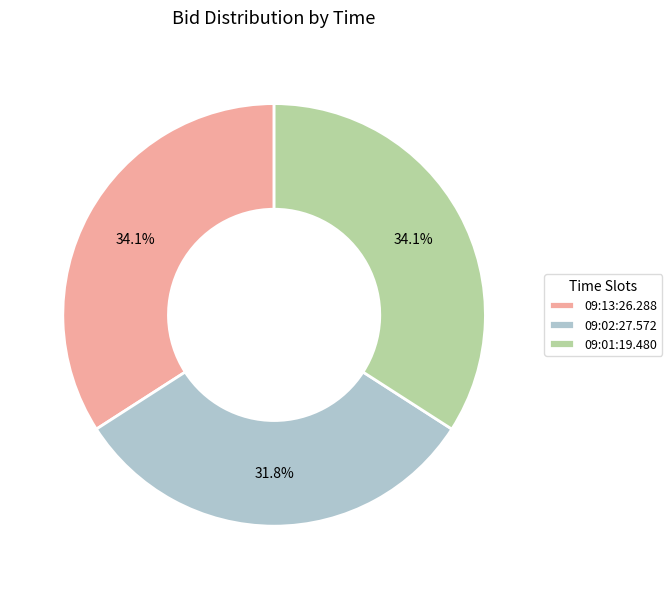

What percentage is the 09:01:19.480 slice, to the nearest percent?

34%